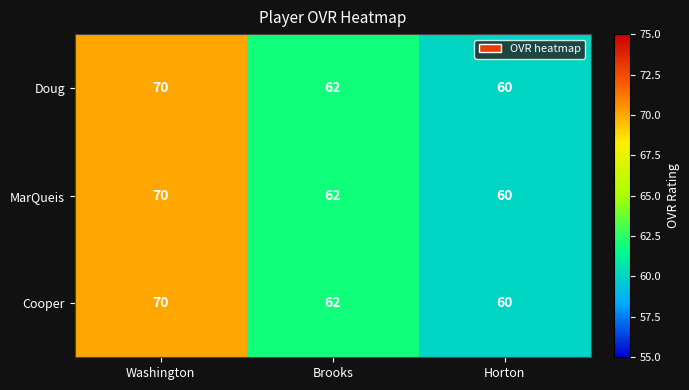

Reading left to right, extract all data points from this chart.

Doug: Washington=70	Brooks=62	Horton=60
MarQueis: Washington=70	Brooks=62	Horton=60
Cooper: Washington=70	Brooks=62	Horton=60